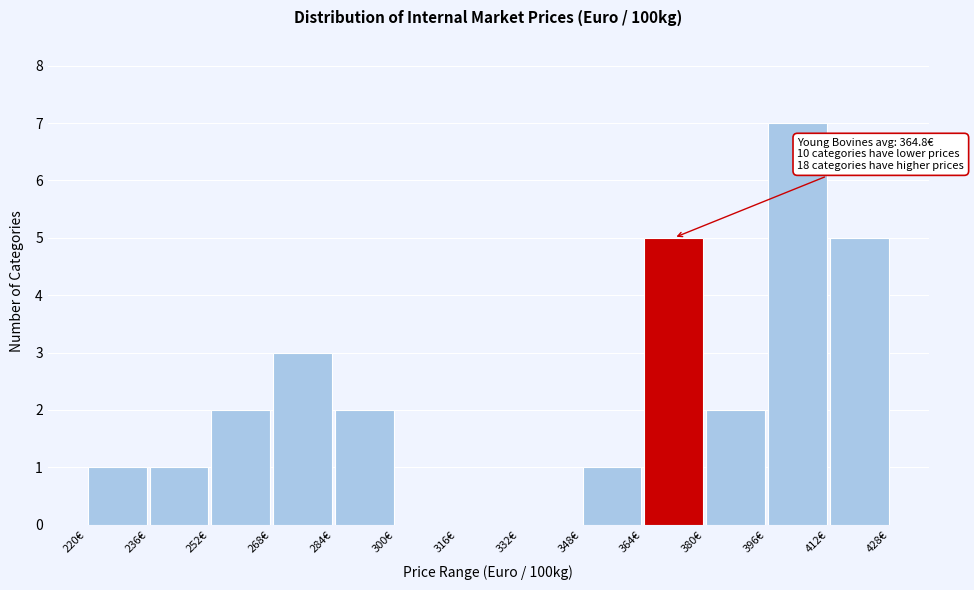

Over which range of the x-axis is the bar tallest?

396 to 412